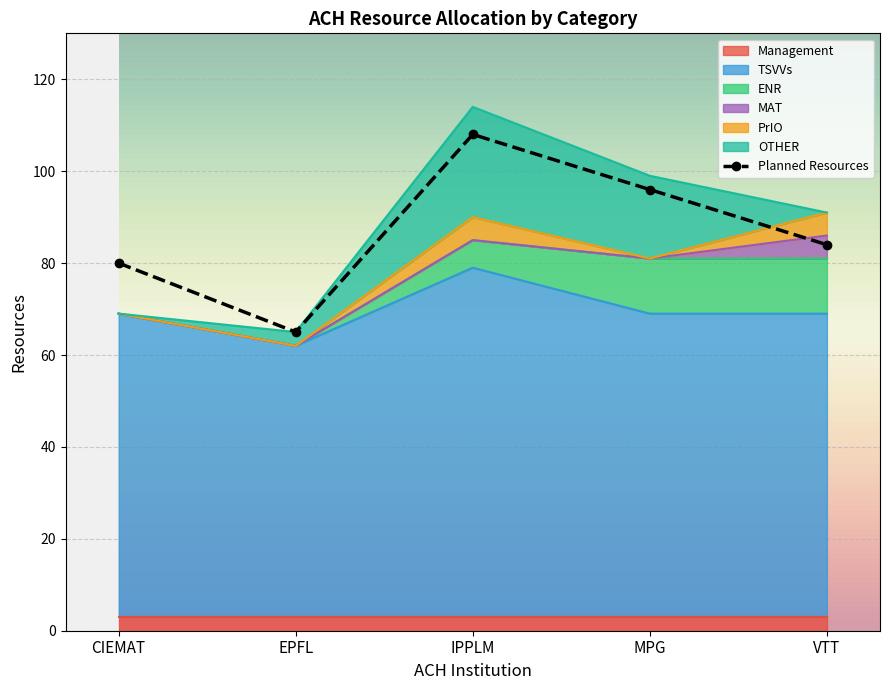

True or false: MAT has more than 0 points higher than both neighbors.

False